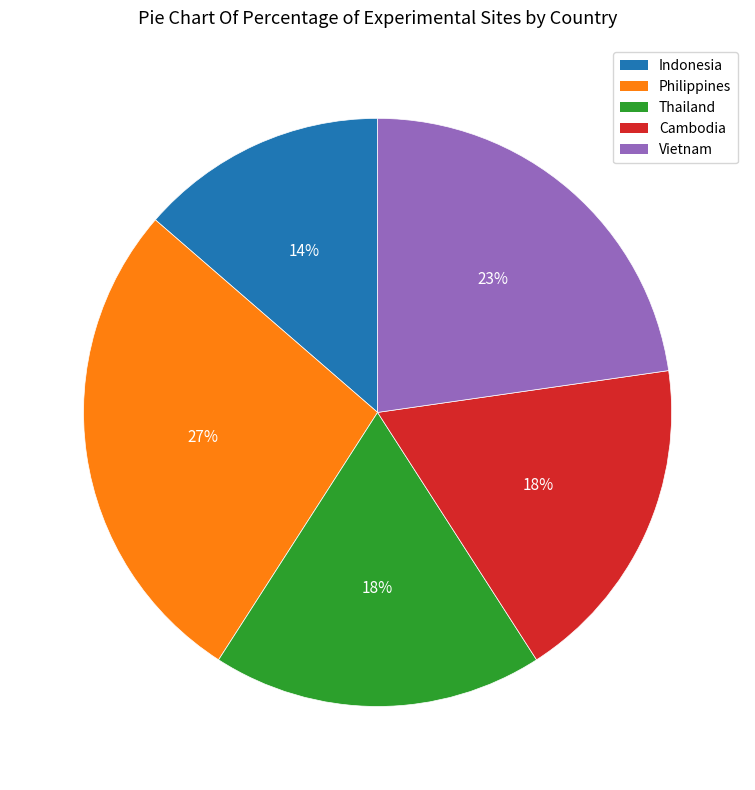

To the nearest percent, what is the difference between the Philippines and Thailand slice percentages?

9%